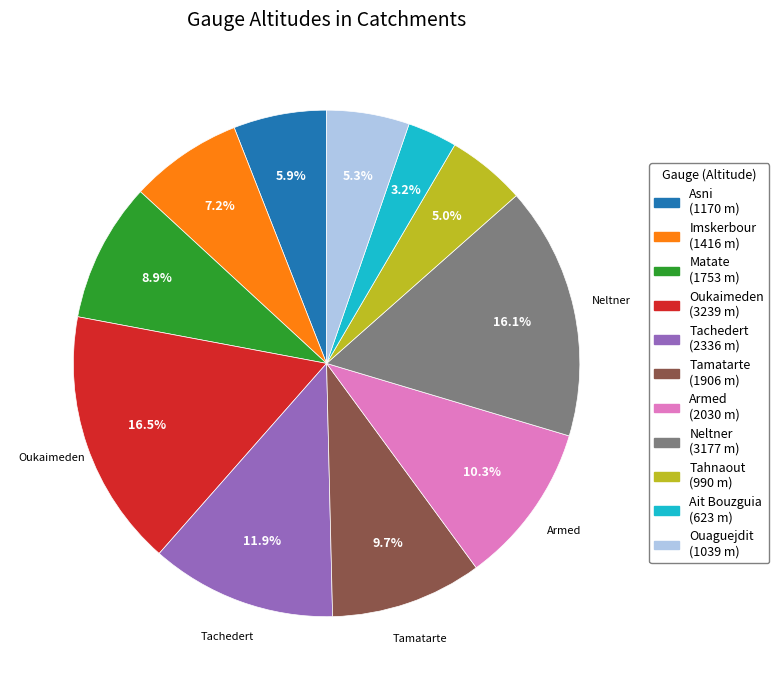

To the nearest percent, what is the combined percentage of Armed and Oukaimeden?

27%